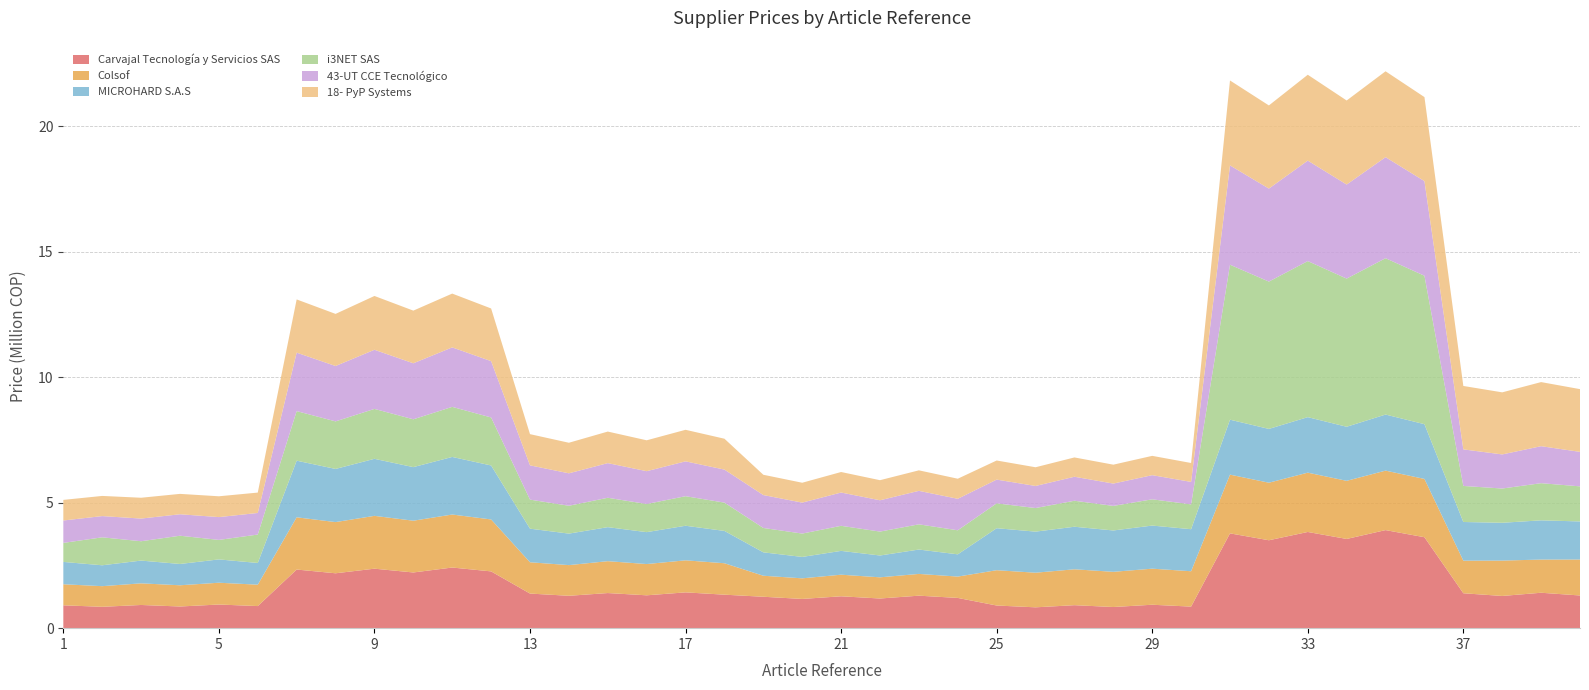

Reading left to right, extract all data points from this chart.

Carvajal Tecnología y Servicios SAS: 910843.1	851437.9	924304.1	864020.2	942251.9	880797.7	2336136.9	2187324.3	2370661.2	2219649.4	2416693.5	2262749.6	1379154.3	1290371.8	1399536.4	1309441.2	1426711.3	1334867.4	1251810.1	1164951.8	1270309.9	1182167.6	1294976.5	1205122.0	902562.0	830851.6	915900.5	843130.3	933684.8	859502.6	3777904.6	3503646.7	3833736.0	3555424.3	3908177.7	3624461.8	1391150.4	1283645.1	1411709.1	1302615.1
Colsof: 838819.2	822369.6	862003.2	845553.6	868627.2	852177.6	2082144.0	2040081.6	2105328.0	2063265.6	2111952.0	2069889.6	1247299.2	1222569.6	1270483.2	1245753.6	1277107.2	1252377.6	837384.0	821044.8	860568.0	844228.8	867192.0	850852.8	1407379.2	1379337.6	1430563.2	1402521.6	1437187.2	1409145.6	2340590.4	2293228.8	2363774.4	2316412.8	2370398.4	2323036.8	1299076.8	1409808.0	1322260.8	1432992.0
MICROHARD S.A.S: 890928.0	832416.0	907488.0	848976.0	929568.0	865536.0	2256576.0	2118576.0	2273136.0	2135136.0	2295216.0	2151696.0	1339152.0	1255248.0	1355712.0	1271808.0	1377792.0	1288368.0	932880.0	853392.0	949440.0	869952.0	971520.0	886512.0	1673664.0	1637232.0	1695744.0	1648272.0	1717824.0	1675872.0	2190336.0	2143968.0	2212416.0	2155008.0	2234496.0	2182608.0	1541184.0	1506960.0	1563264.0	1518000.0
i3NET SAS: 757436.8	1114436.6	770684.8	1125476.6	777308.8	1132100.6	1975734.7	1894958.3	1988982.7	1905998.3	1995606.7	1912622.3	1157734.7	1110346.7	1170982.7	1121386.7	1177606.7	1128010.7	971244.0	930784.9	998844.0	952864.9	1004364.0	958384.9	991530.0	939892.9	1035690.0	978532.9	1046730.0	989572.9	6175600.4	5871272.7	6219760.4	5904392.7	6230800.4	5915432.7	1436655.3	1364807.5	1480815.3	1397927.5
43-UT CCE Tecnológico: 892975.8	845930.1	903367.7	855651.9	908649.0	860604.8	2329493.5	2206946.0	2356583.3	2232314.7	2370364.6	2245215.8	1364983.5	1293120.8	1380853.7	1307992.6	1388920.2	1315546.7	1311395.2	1233633.8	1326648.0	1247809.2	1334399.2	1255021.8	945552.5	879877.6	956548.7	889980.4	962145.3	895130.4	3957741.4	3705959.3	4003762.4	3748551.4	4027173.6	3770215.3	1457262.0	1358927.1	1474209.5	1374547.7
18- PyP Systems: 820814.1	803534.3	829685.8	812082.5	829685.8	812082.5	2121369.1	2076707.9	2144427.3	2098801.2	2144427.3	2098801.2	1243961.8	1217773.8	1257483.6	1230728.2	1257483.6	1230728.2	808819.1	791791.0	817611.4	800214.5	817611.4	800214.5	761365.9	745336.9	769641.5	753265.8	769641.5	753265.8	3385283.5	3314014.8	3422206.8	3349269.9	3422206.8	3349269.9	2527103.5	2473900.6	2554571.0	2500218.9